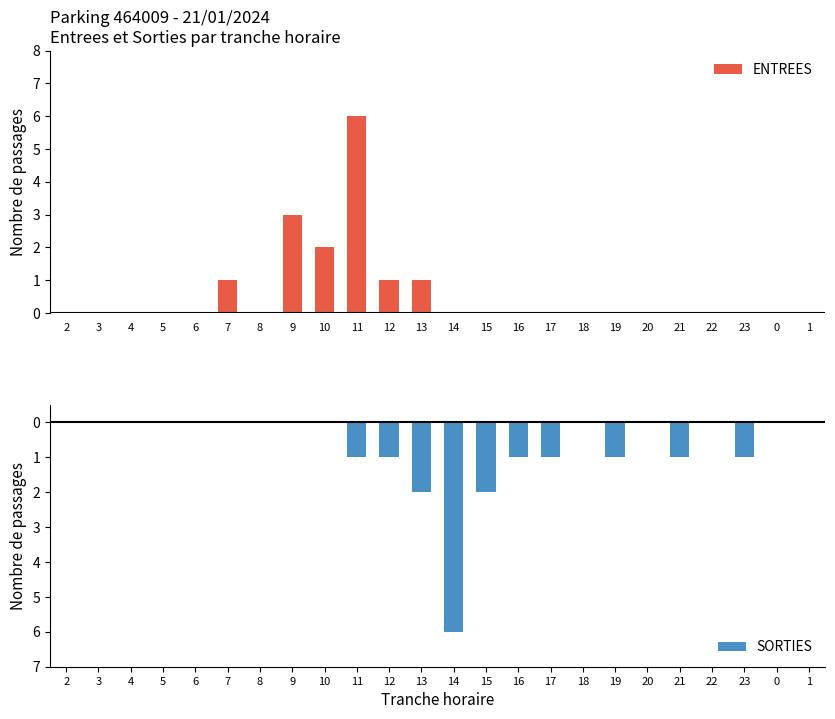

What is the sum of all ENTREES values?

14